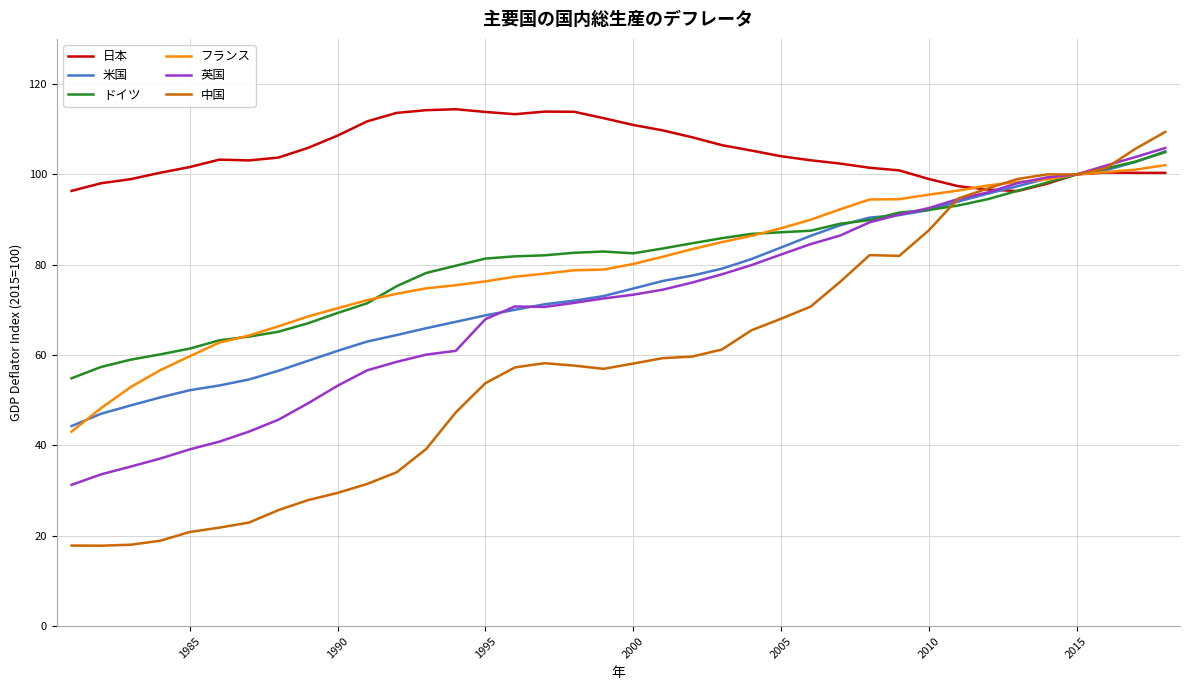

Which series has the widest spread of values?

中国